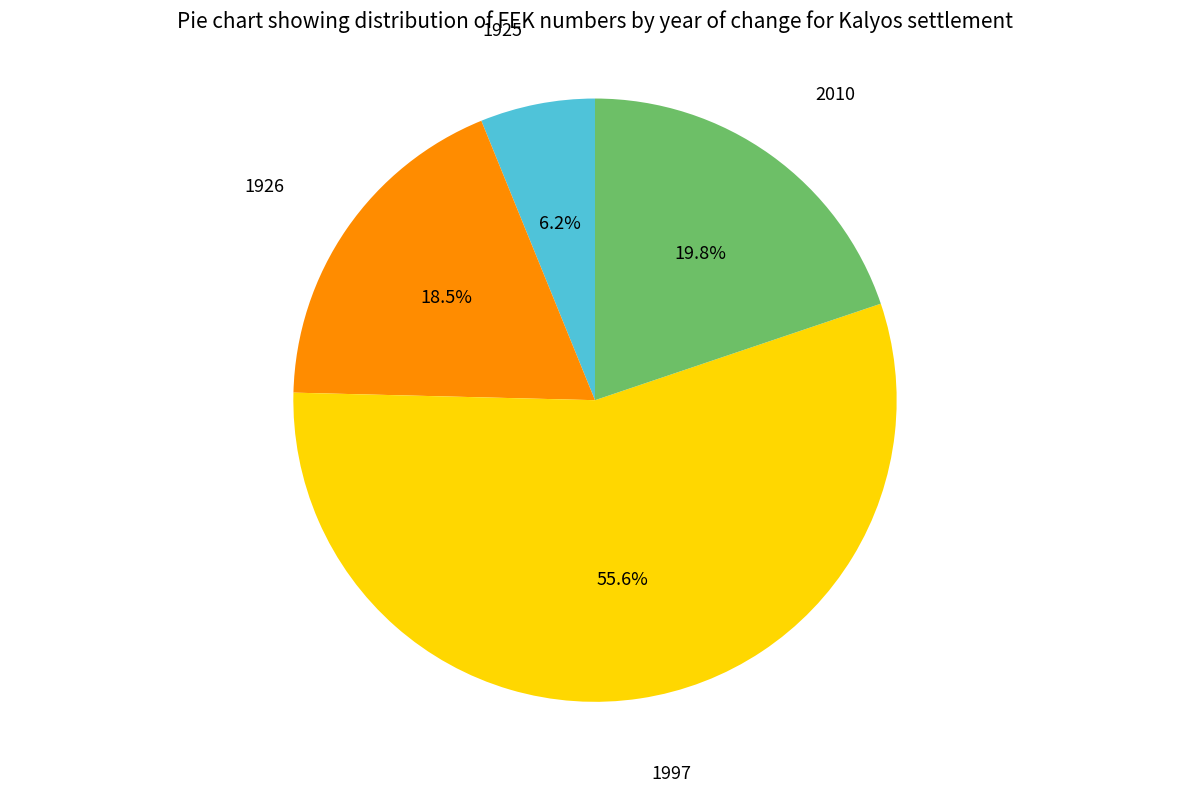

To the nearest percent, what is the average slice percentage?

25%